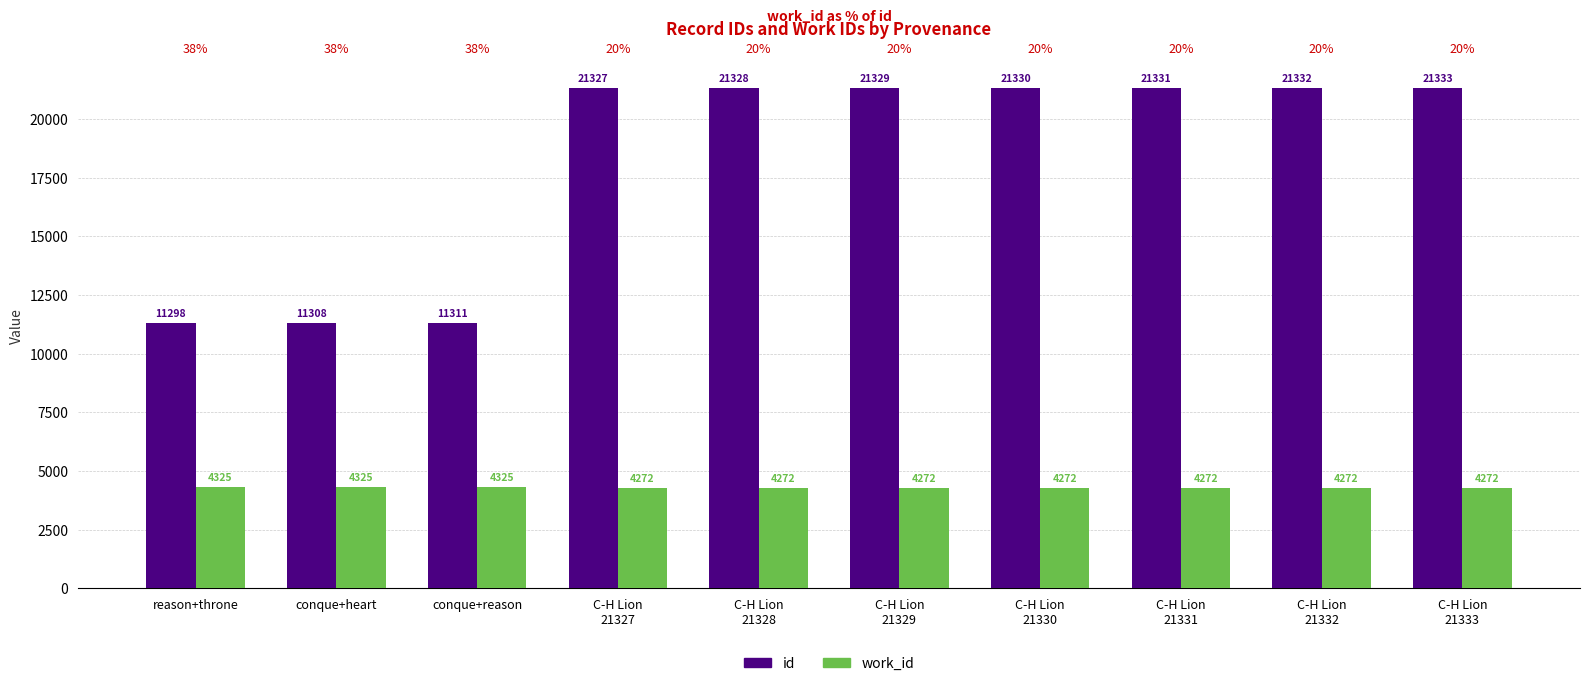

The work_id series shows 6733 at C-H Lion
21330. True or false?

False